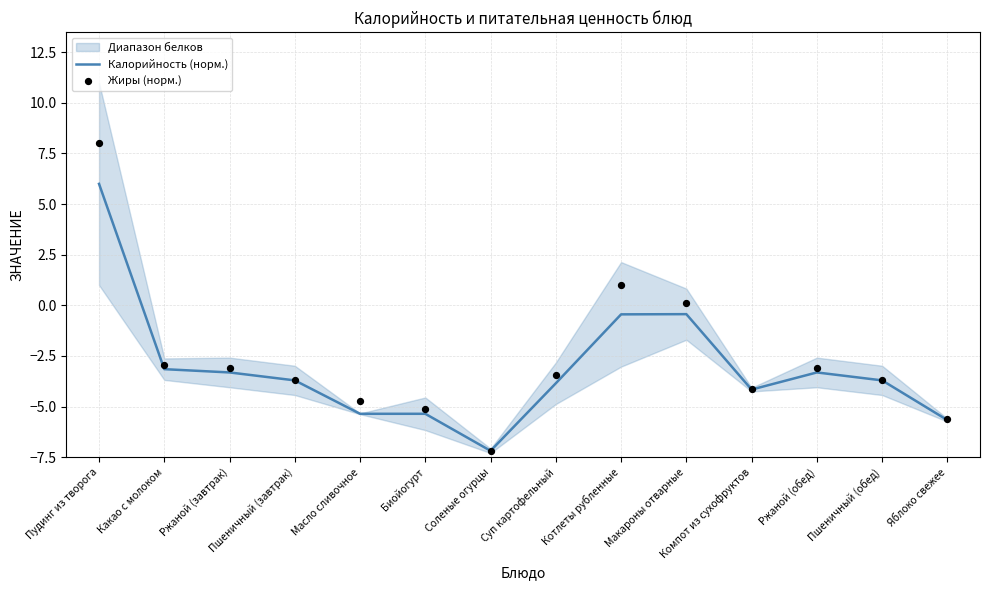

What is the approximate value of Калорийность (норм.) at Какао с молоком?

-3.2